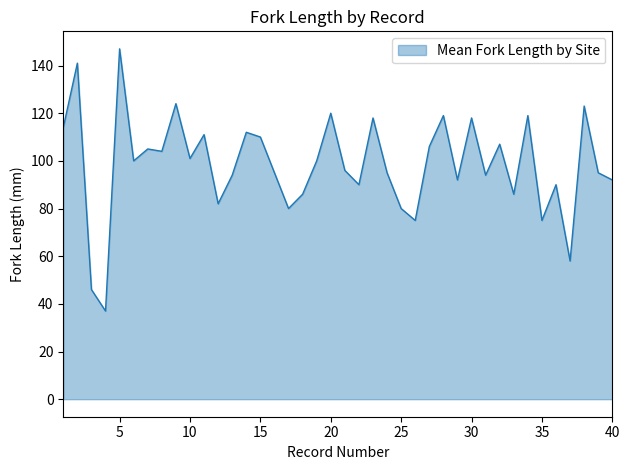

What is the maximum value shown in the chart?

147